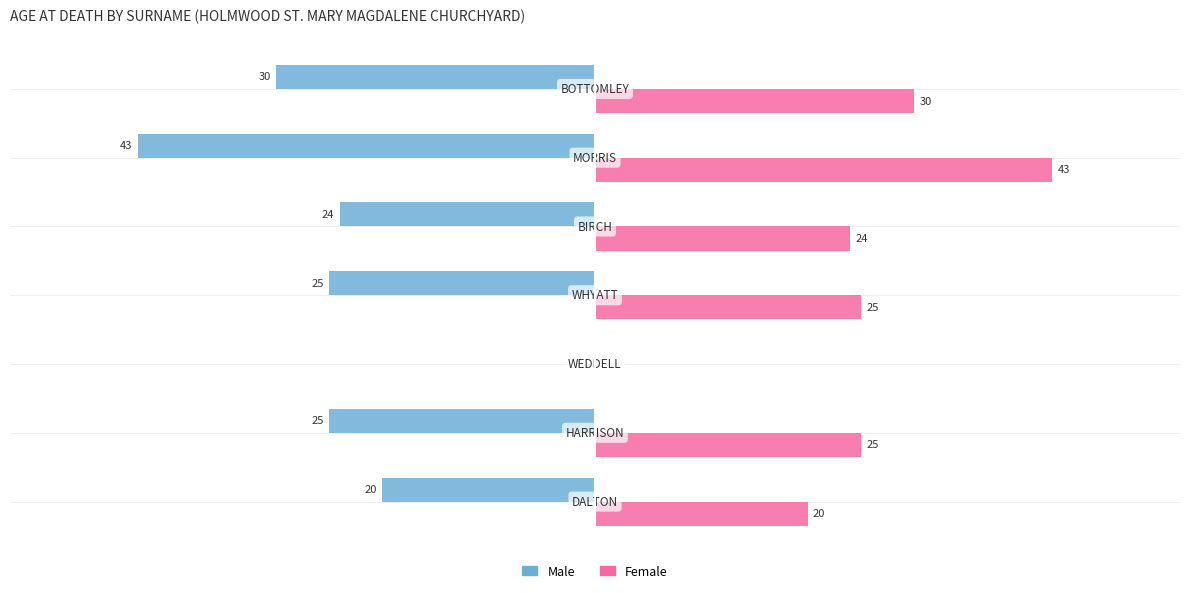

Which series has the largest total across all categories?

Female